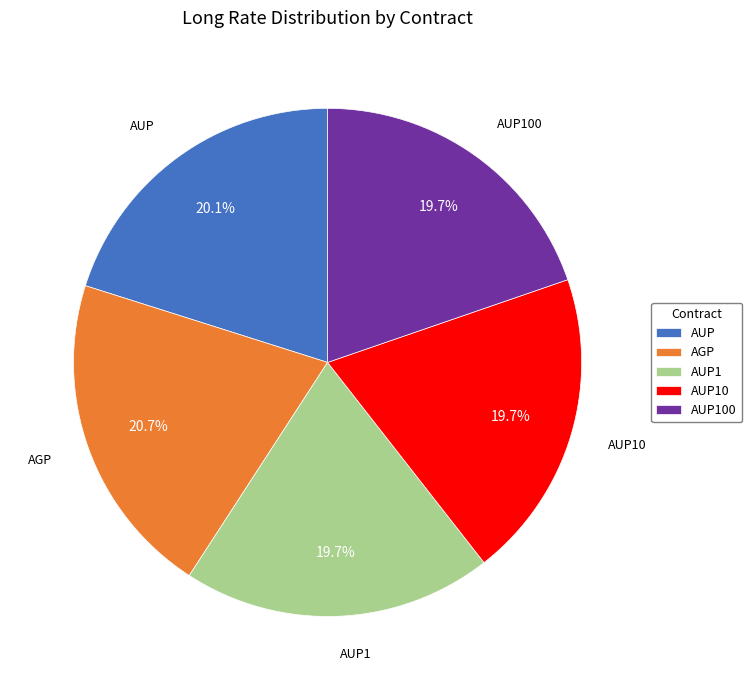

What percentage is the AUP100 slice, to the nearest percent?

20%